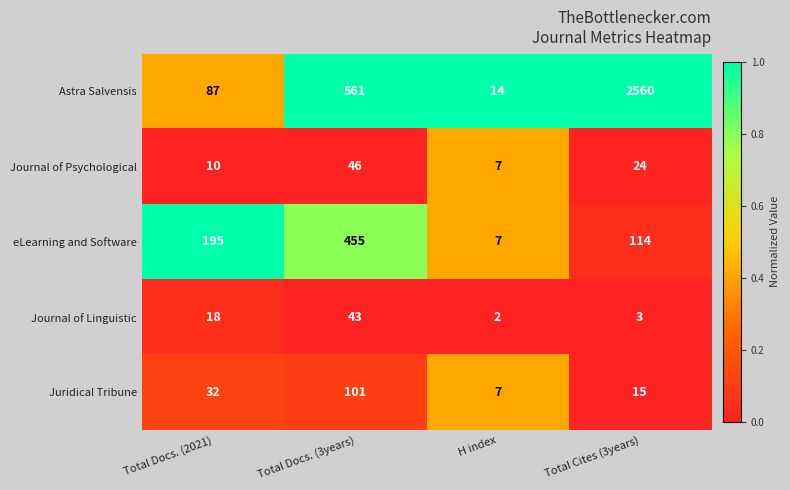

How many distinct data groups are displayed?

5